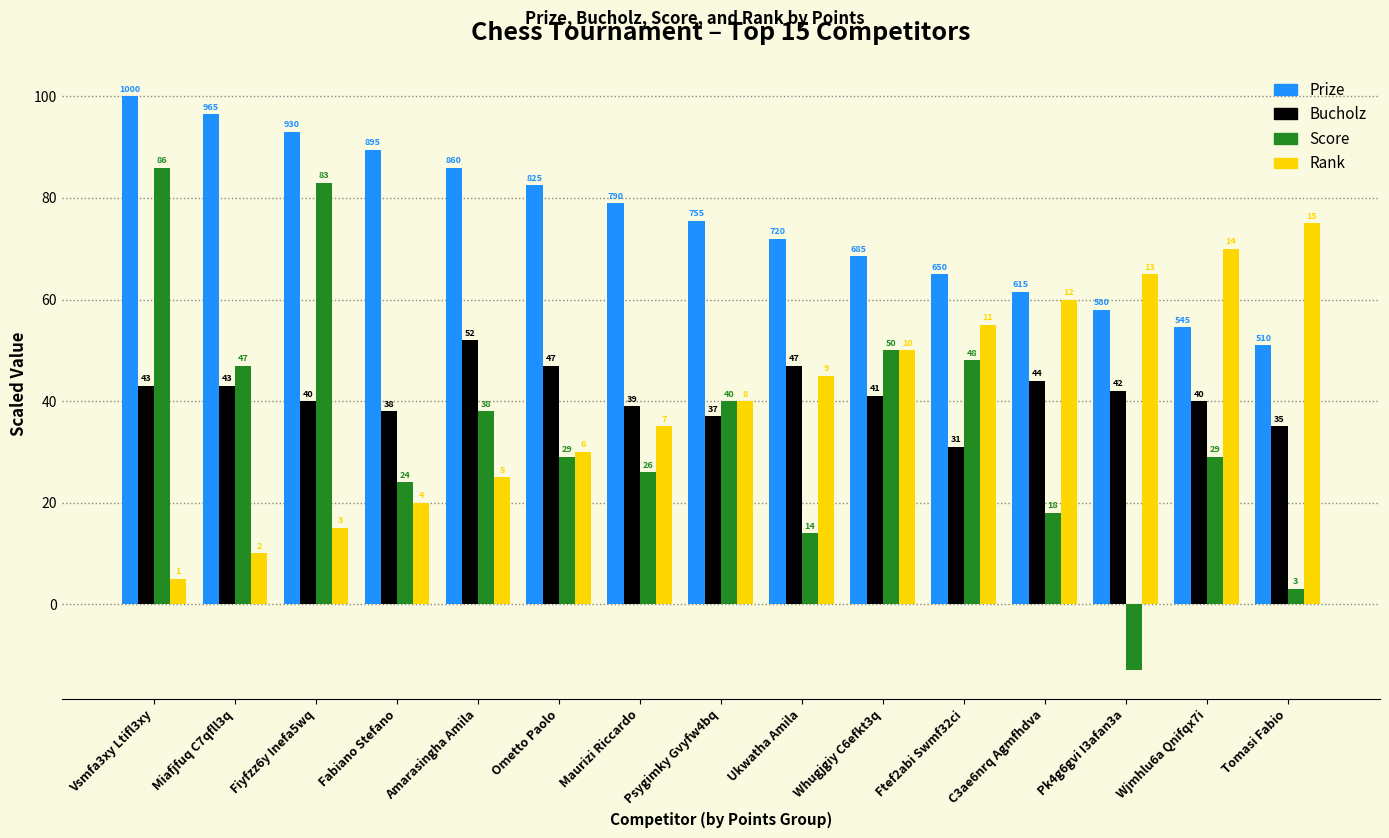

What is the label of the 1st bar from the right?

Tomasi Fabio